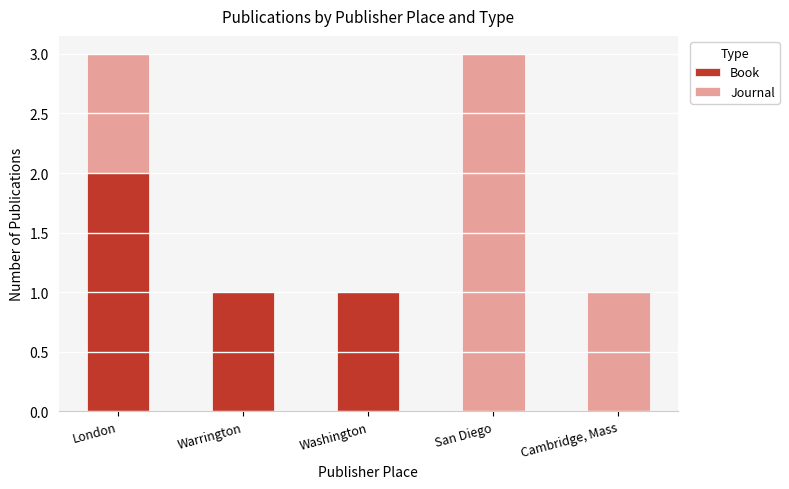

True or false: Book has a value of -1 at Cambridge, Mass.

False